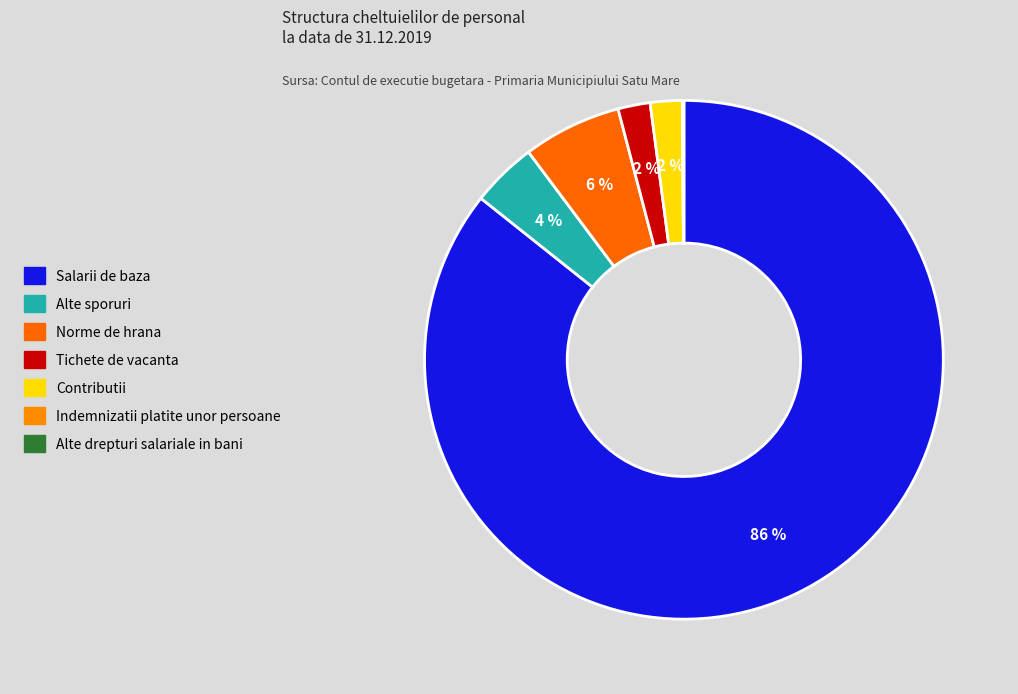

To the nearest percent, what is the difference between the largest and smallest slice percentages?

86%